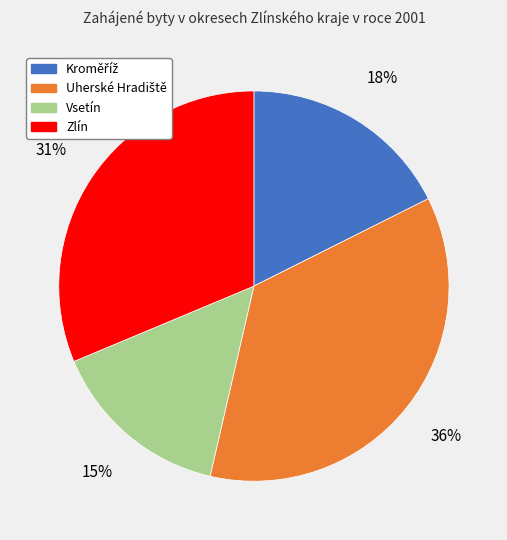

To the nearest percent, what is the difference between the largest and smallest slice percentages?

21%